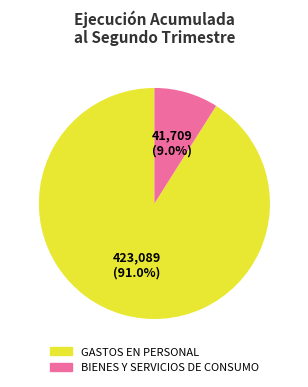

Is there a majority slice in this chart?

Yes